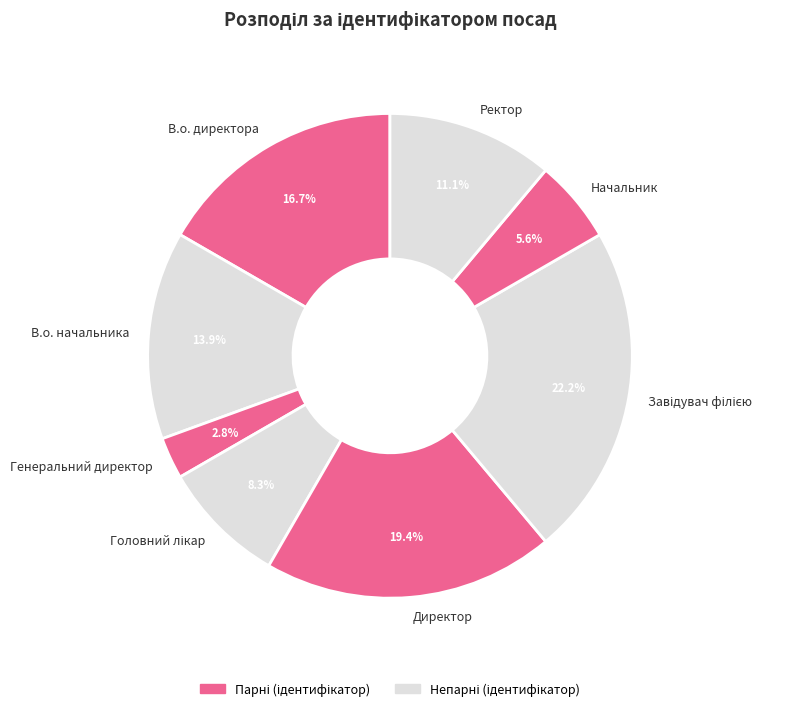

To the nearest percent, what is the average slice percentage?

12%